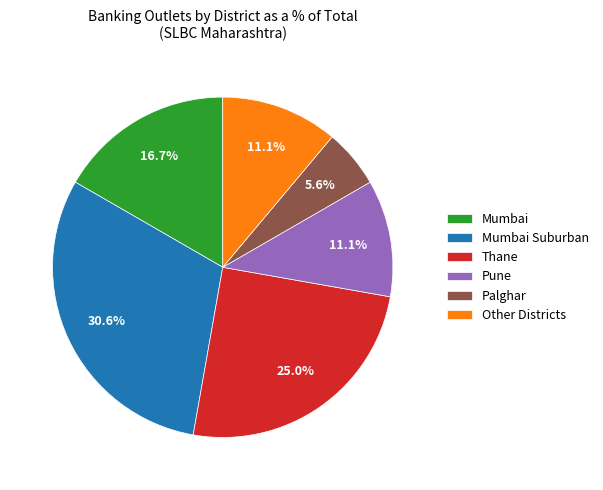

Which slice is the smallest?

Palghar